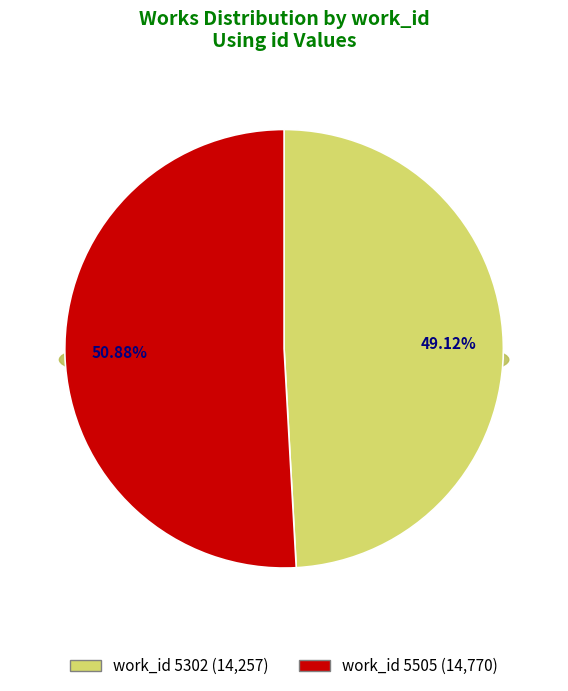

To the nearest percent, what percentage of the pie is 5505?

51%